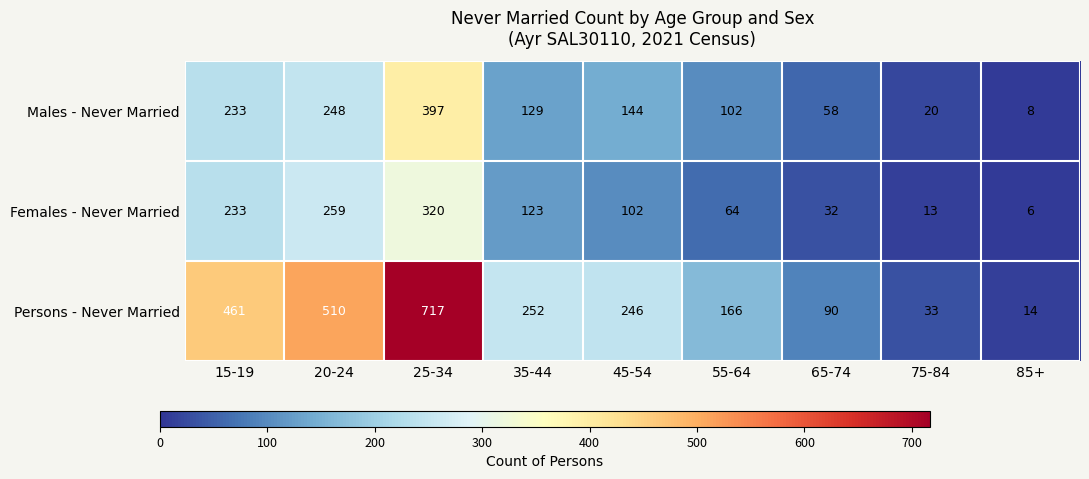

What is the total value across all series at 35-44?

504